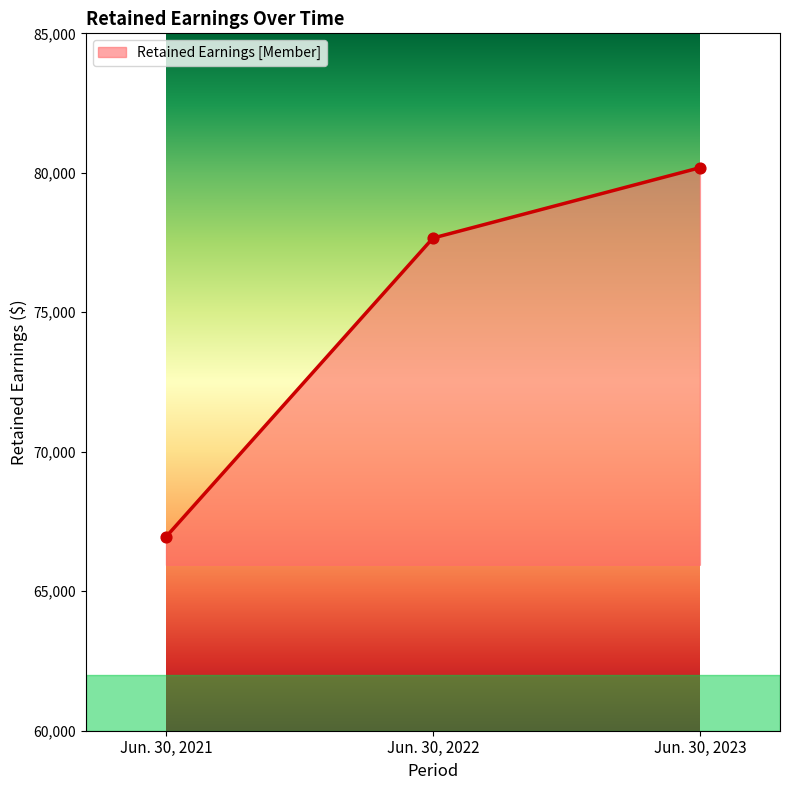

Approximately how many times larger is the value at Jun. 30, 2021 compared to Jun. 30, 2023?

0.8